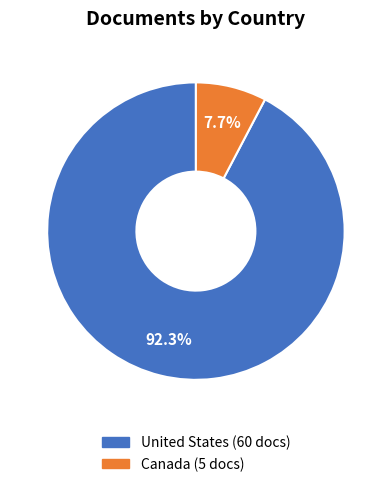

Count the number of slices in the pie.

2